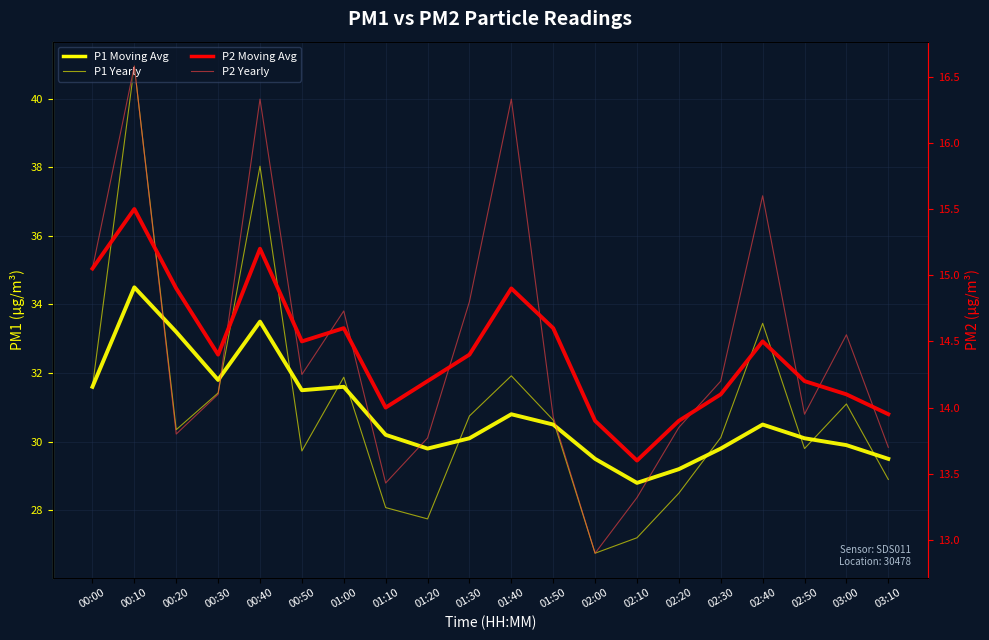

Which category has the lowest value in the P2 Yearly series?

02:00